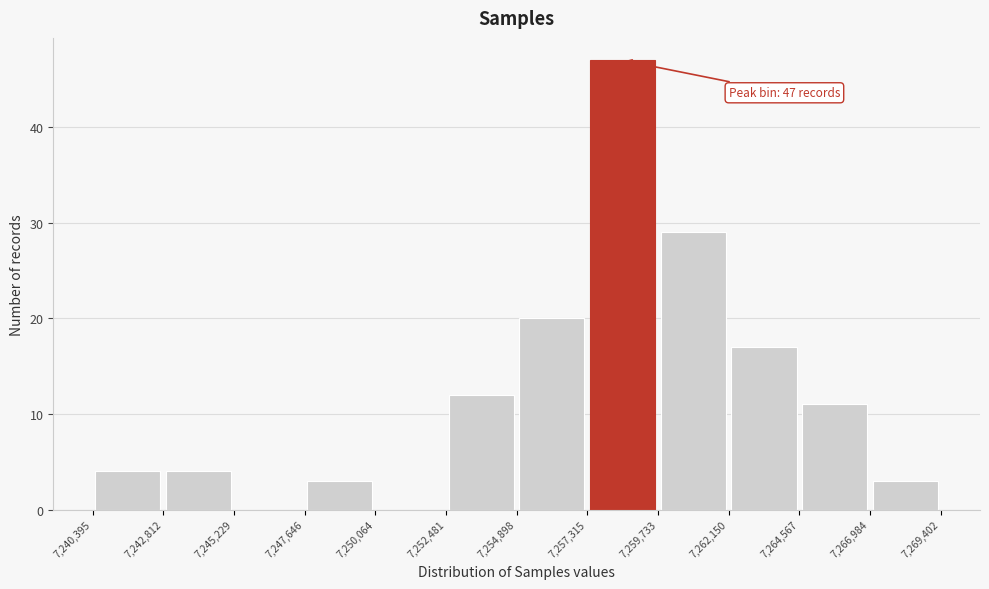

Over which range of the x-axis is the bar tallest?

7,257,315 to 7,259,733